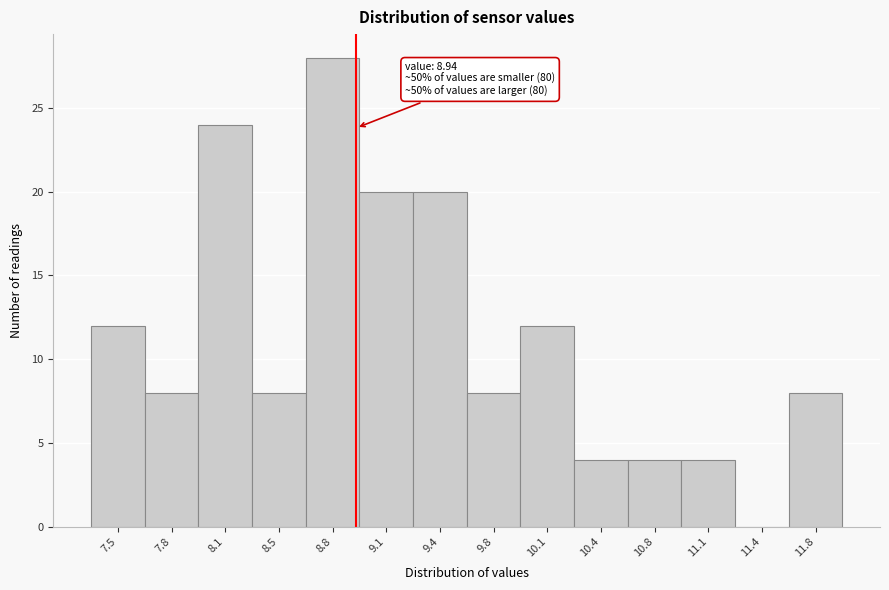

Which range on the x-axis has the tallest bar?

8.60 to 8.95